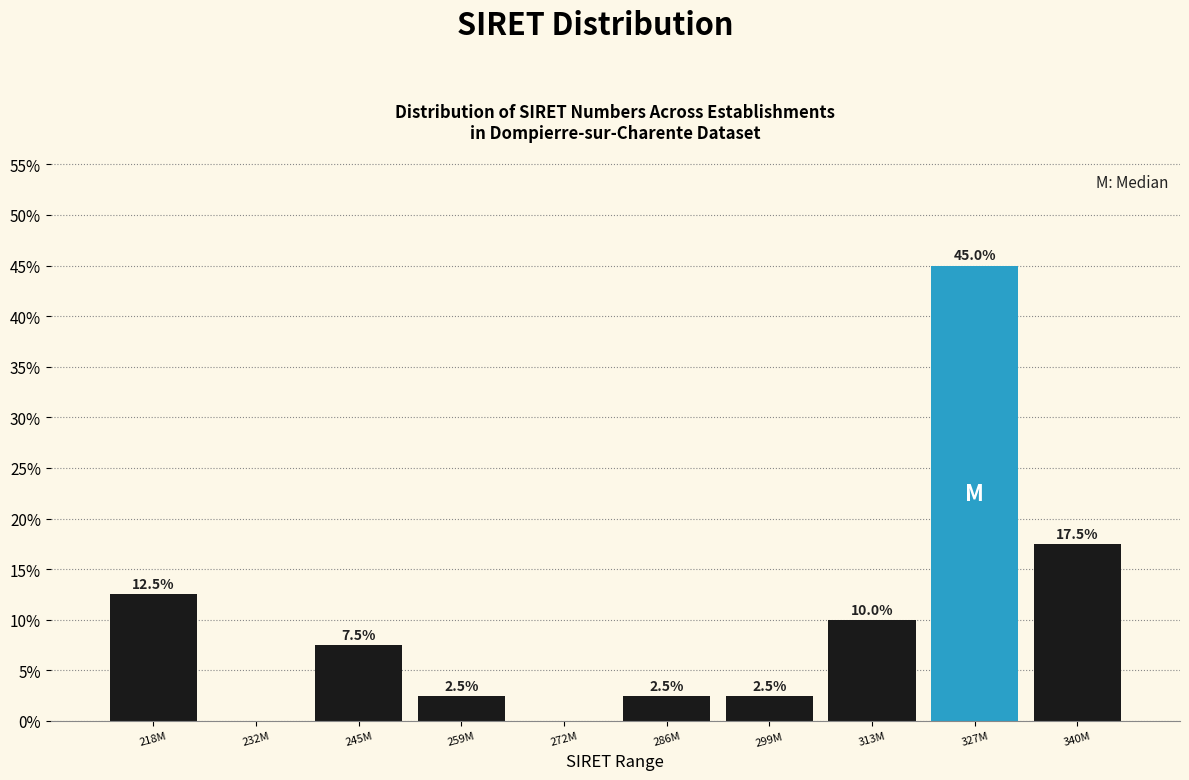

Reading left to right, list all the values displayed in this chart.

218M=12.5	232M=0.0	245M=7.5	259M=2.5	272M=0.0	286M=2.5	299M=2.5	313M=10.0	327M=45.0	340M=17.5